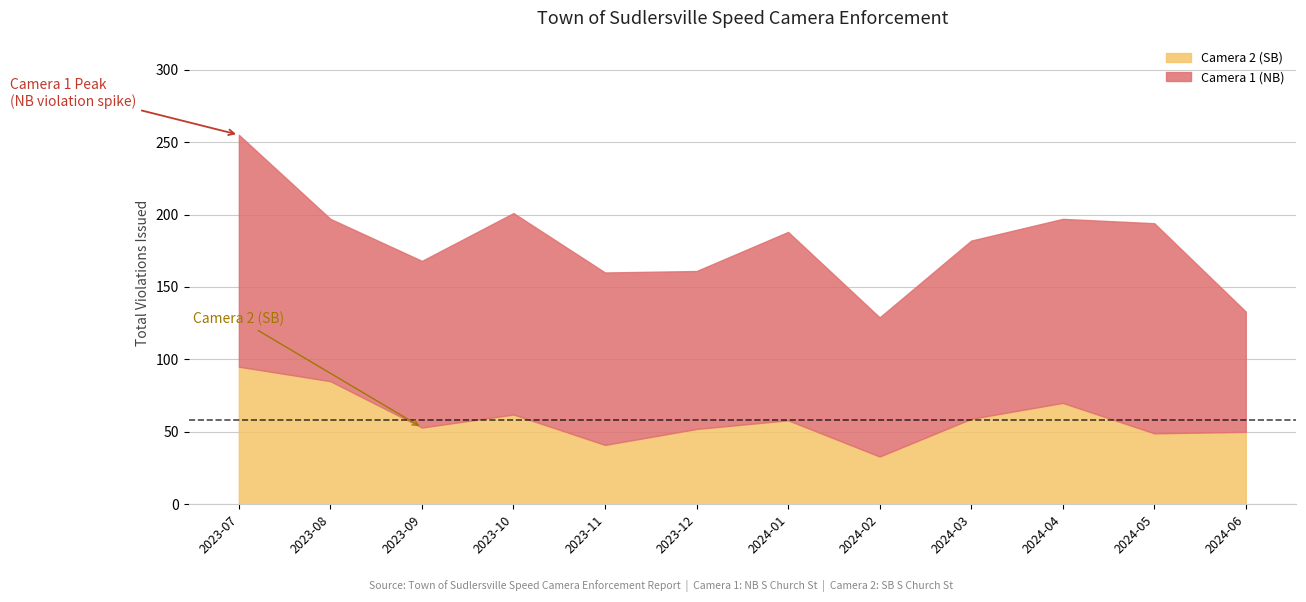

At how many categories does at least one series exceed 90?

11